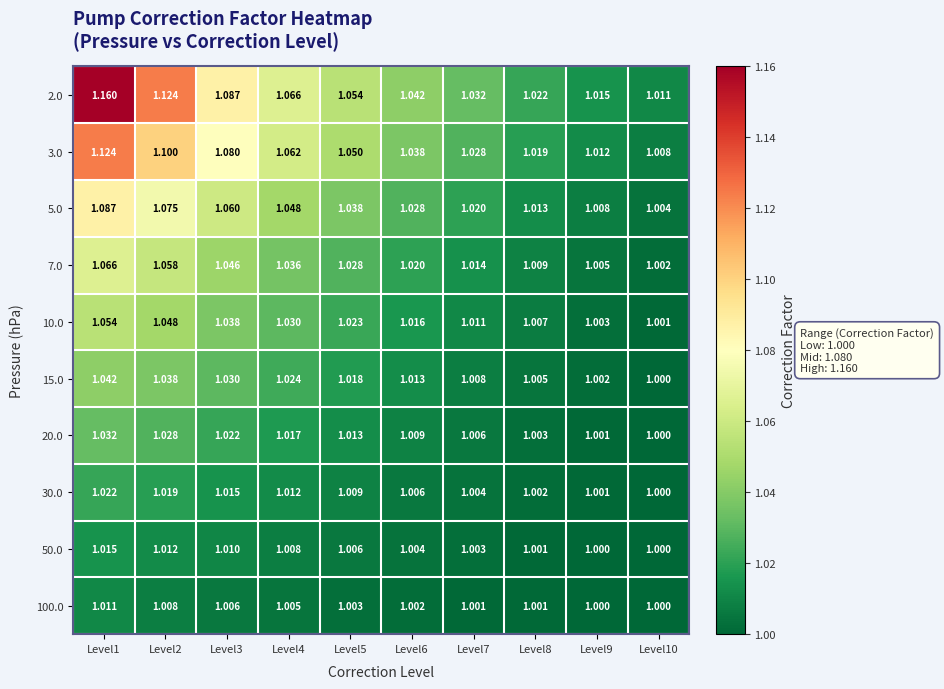

Is the value of 50.0 at Level3 greater than the value of 7.0 at Level8?

Yes